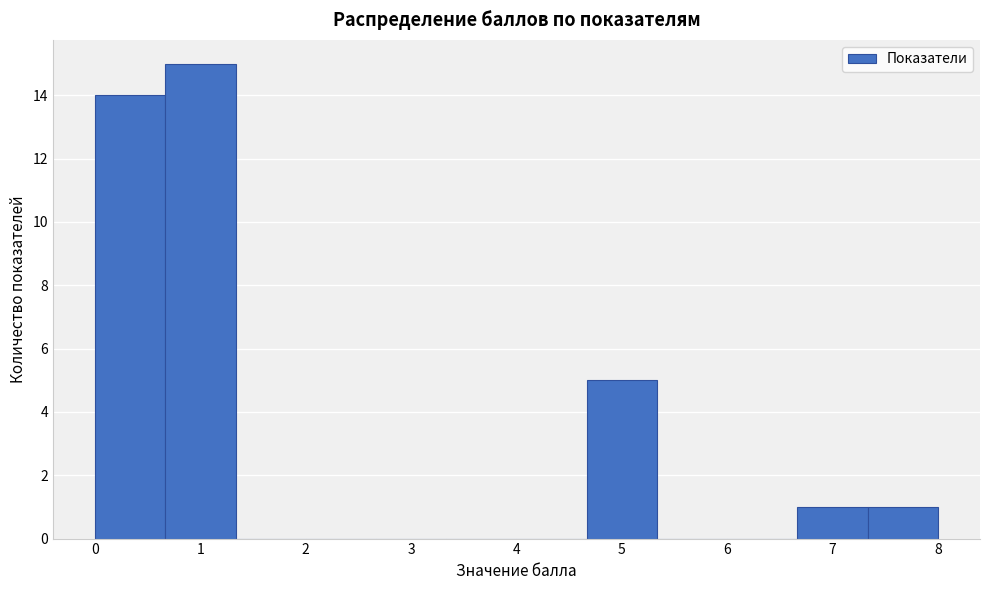

How tall is the bar that spans 0.0 to 0.7 on the x-axis? Neither the bar edges nor the heights are printed on the chart, so give them approximately, as read against the axes.

14